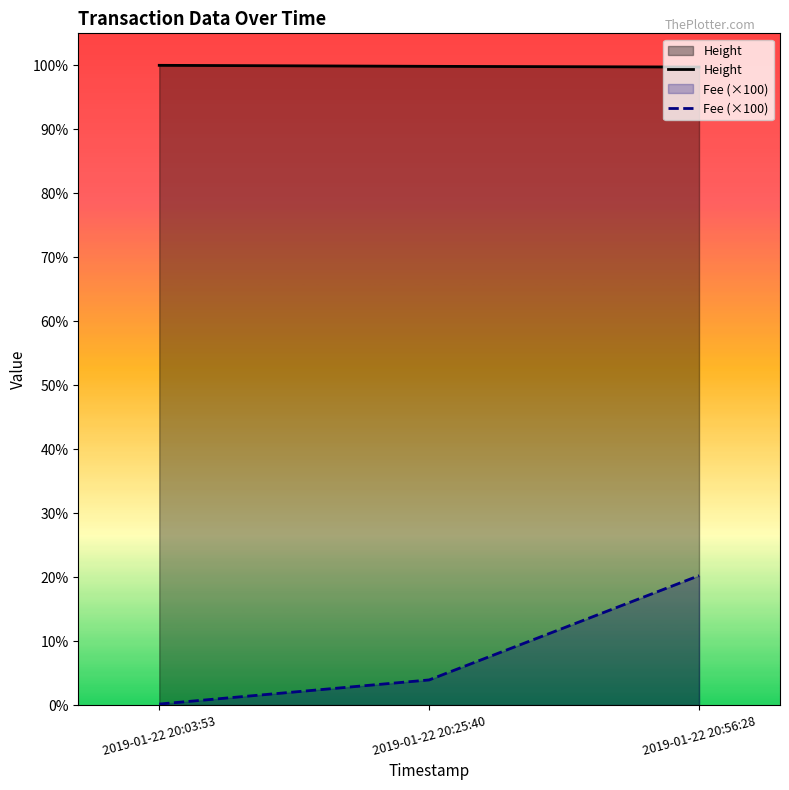

What is the label of the 2nd point from the left?

2019-01-22 20:25:40